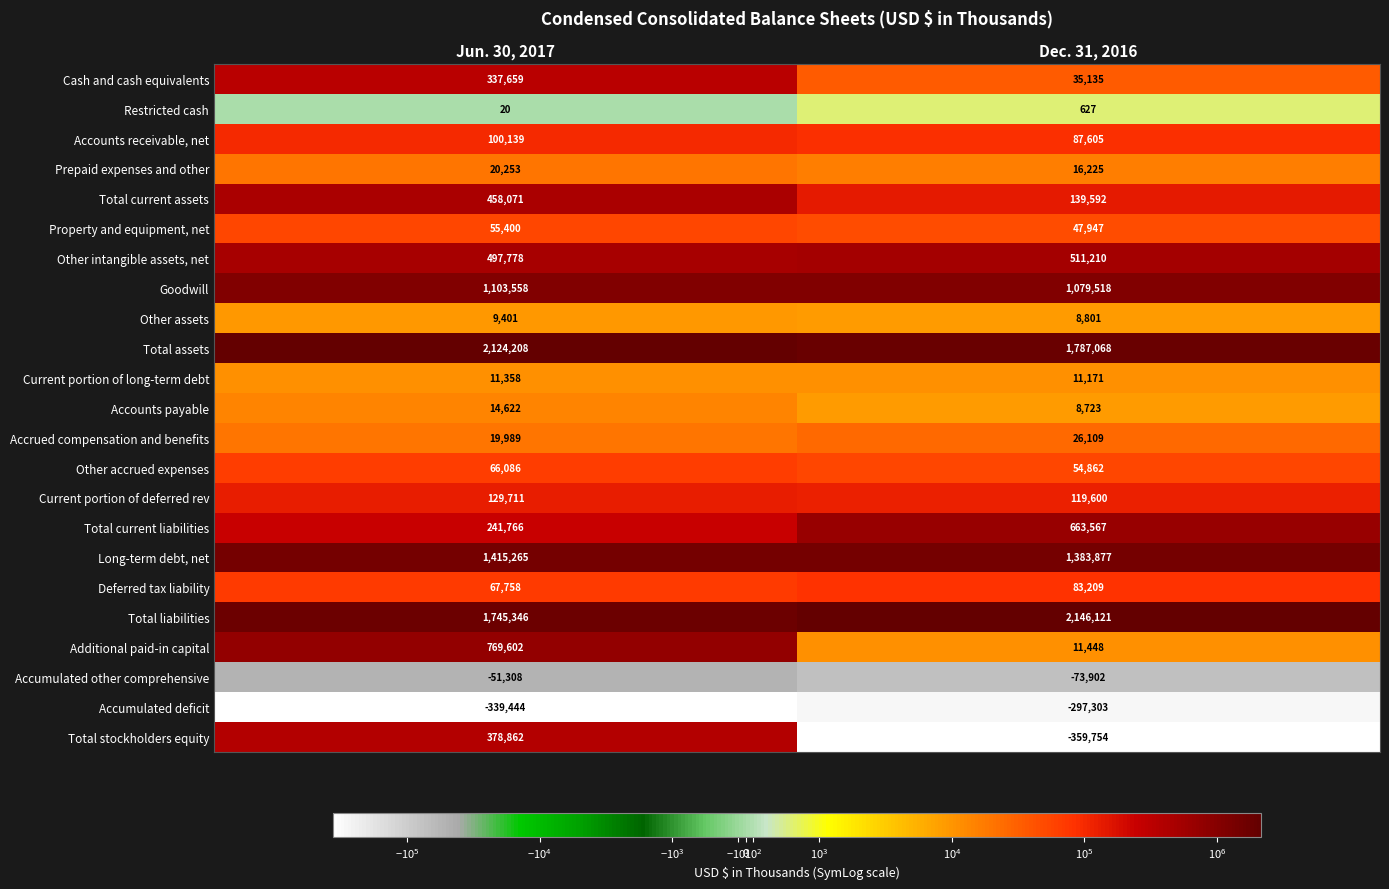

Where is Total current assets nearest to the value 298831?

Dec. 31, 2016